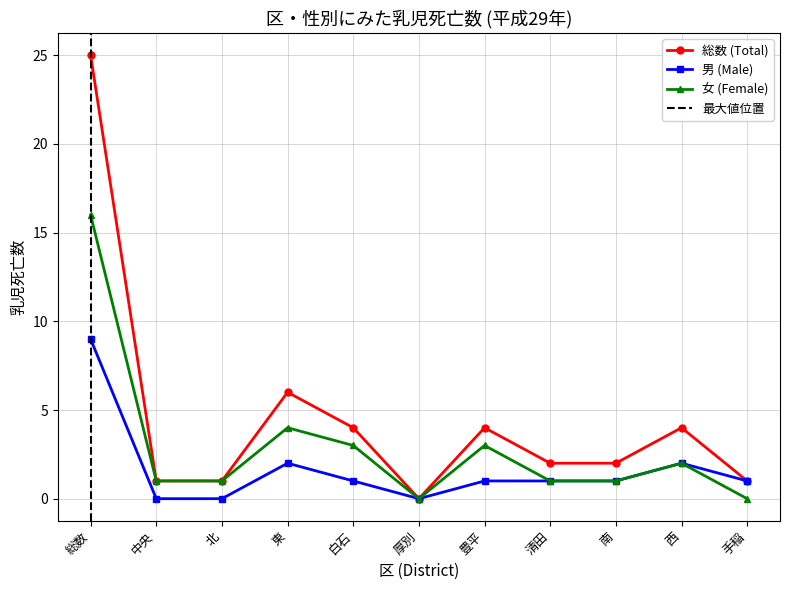

Rank the series at 白石 from lowest to highest value.

男 (Male), 女 (Female), 総数 (Total)